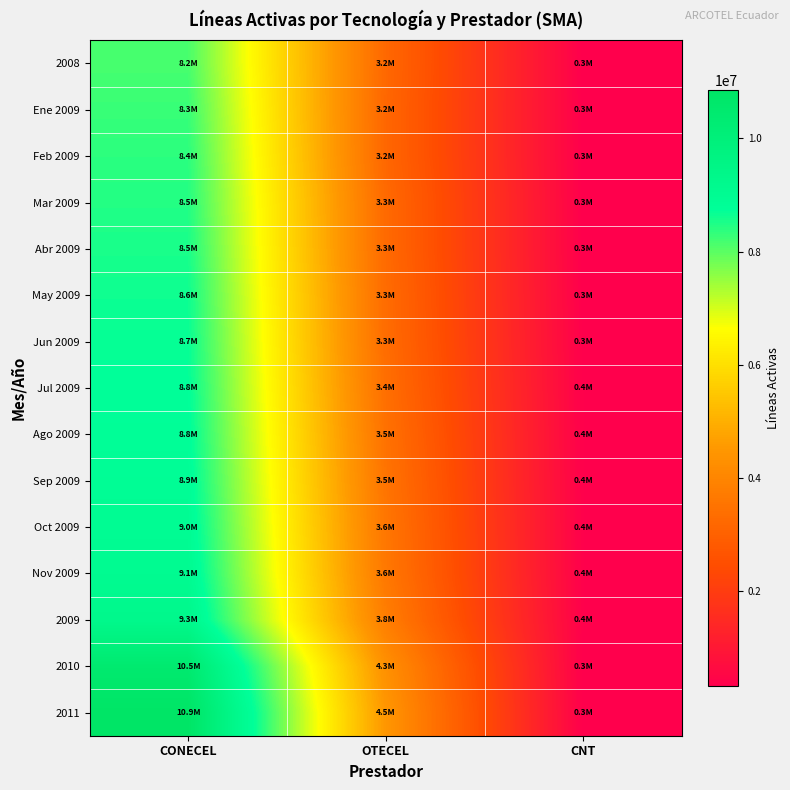

List the series in order of their peak value, highest first.

2011, 2010, 2009, Nov 2009, Oct 2009, Sep 2009, Ago 2009, Jul 2009, Jun 2009, May 2009, Abr 2009, Mar 2009, Feb 2009, Ene 2009, 2008